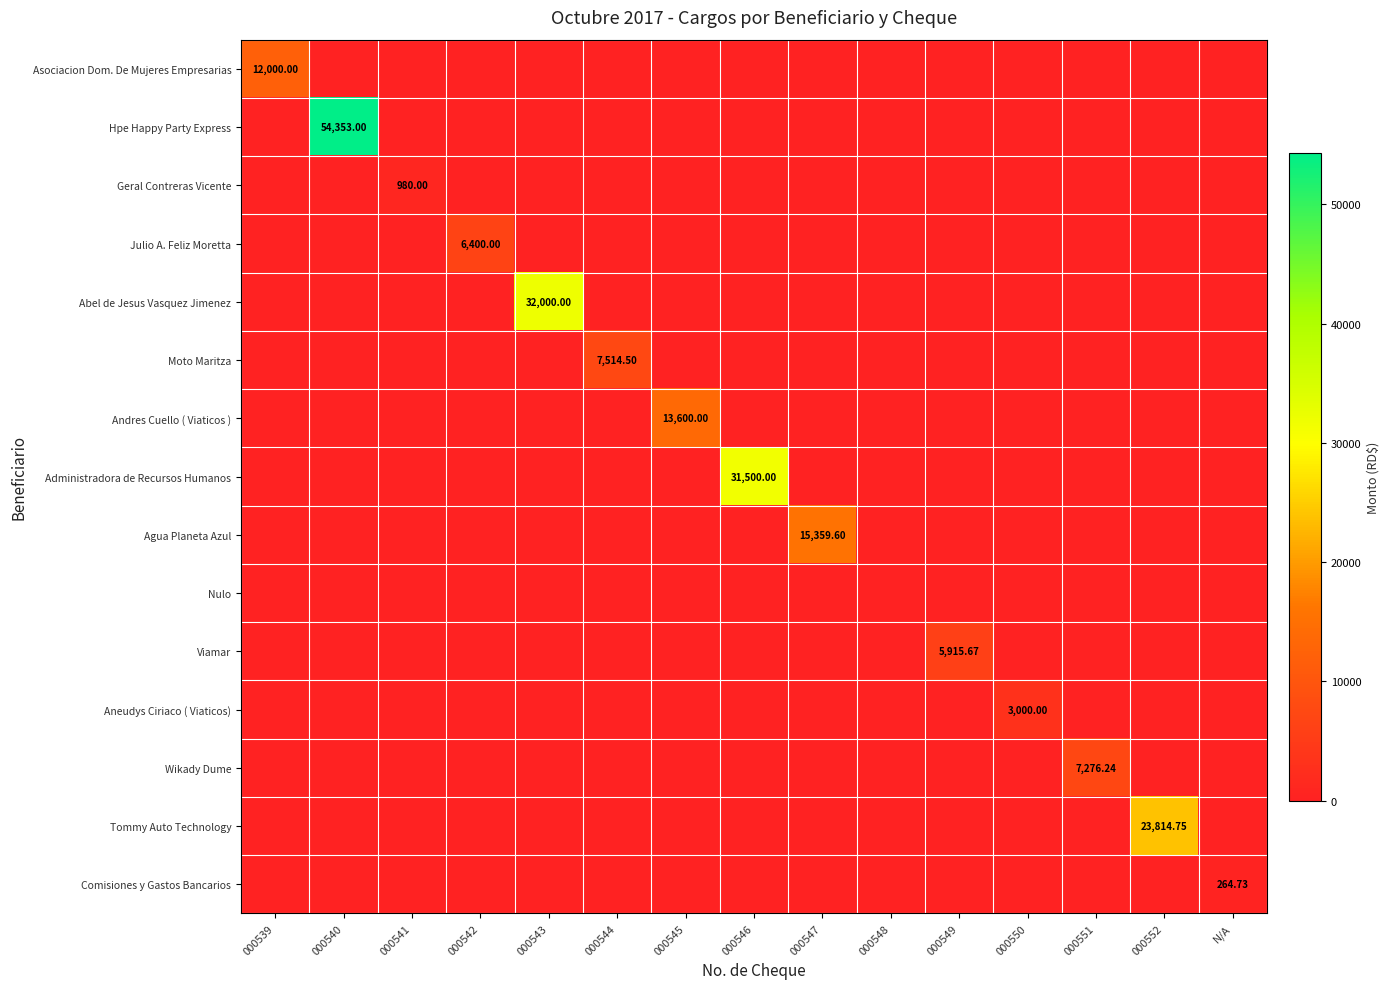

The value of Moto Maritza at 000548 is 0.0. True or false?

True